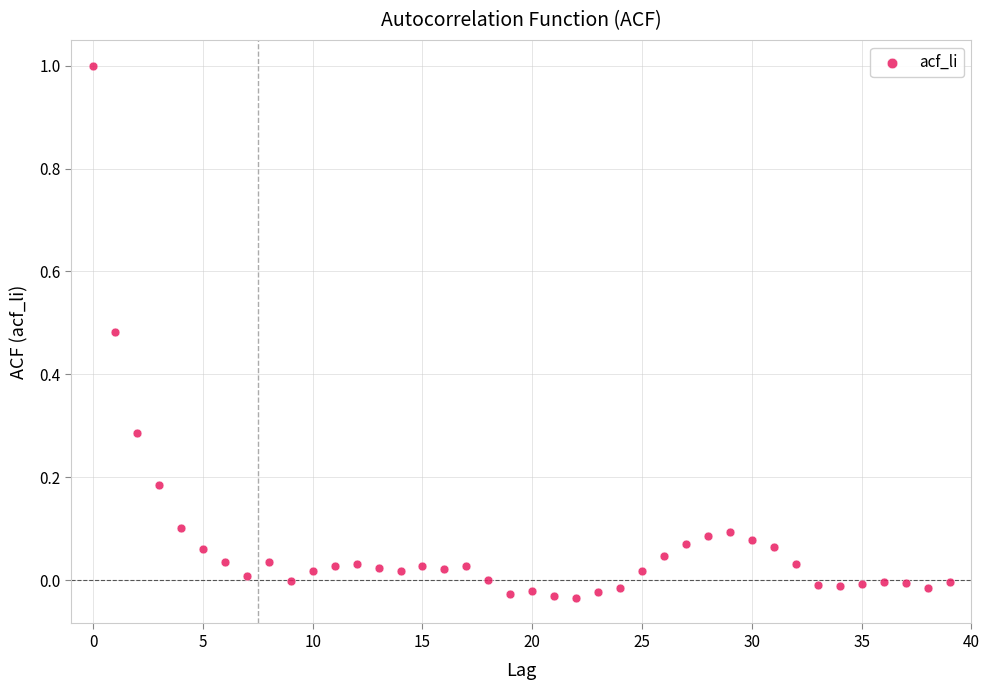

What is the range of Y values (max minus min)?

1.0